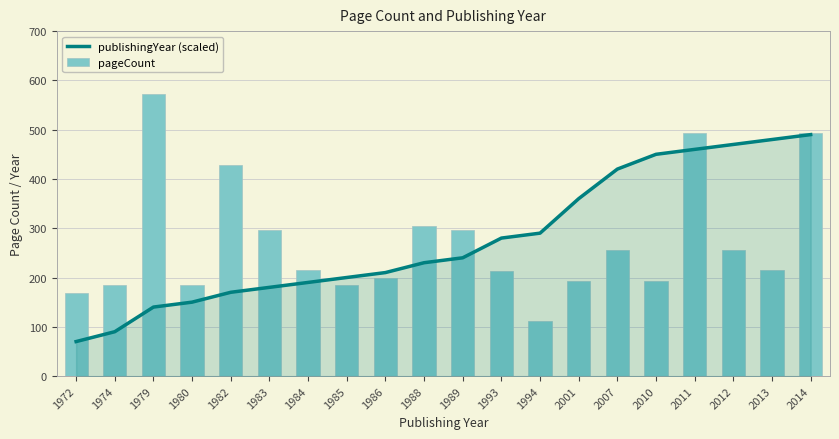

List the labels in order of pageCount value, smallest first.

1994, 1972, 1974, 1980, 1985, 2001, 2010, 1986, 1993, 1984, 2013, 2007, 2012, 1983, 1989, 1988, 1982, 2011, 2014, 1979